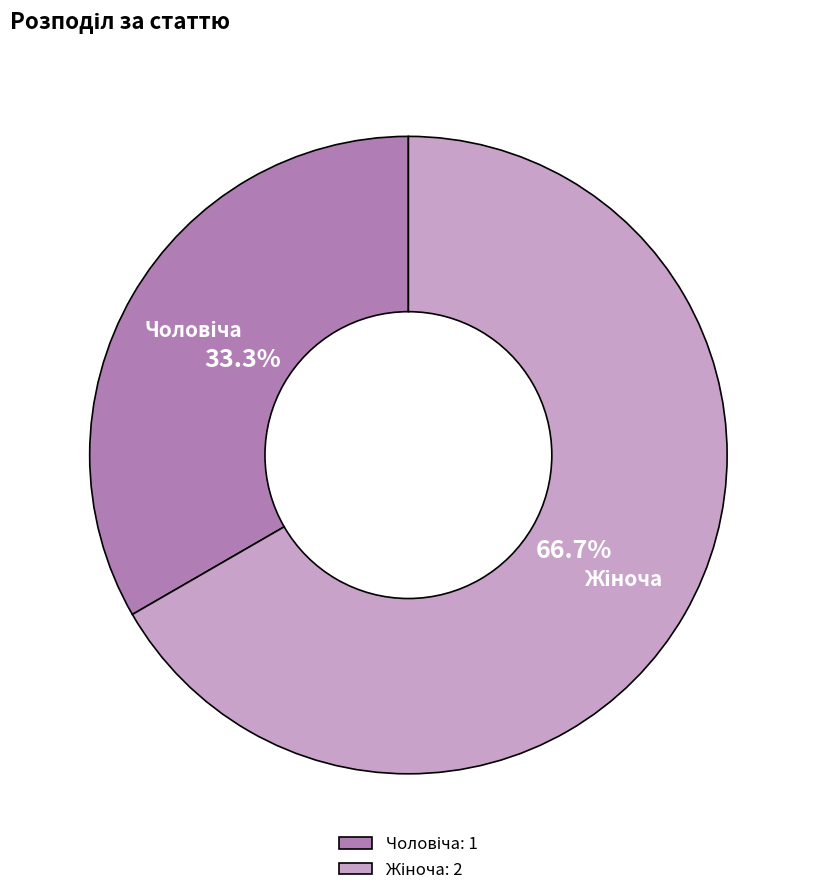

Does any single category account for the majority?

Yes